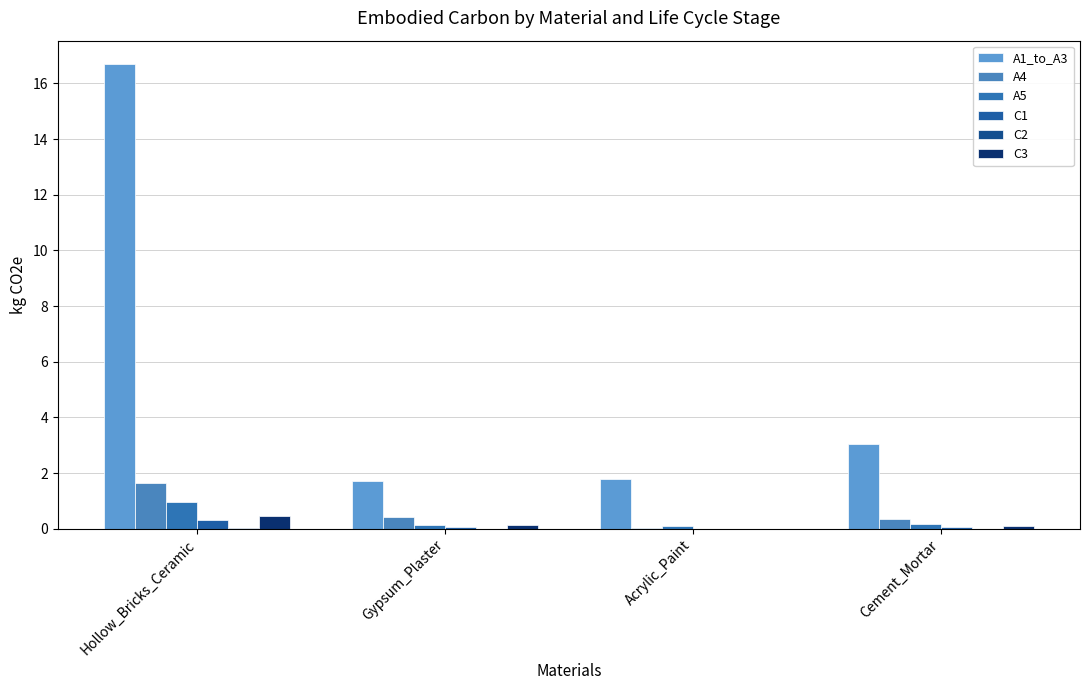

How many groups of bars are there?

4